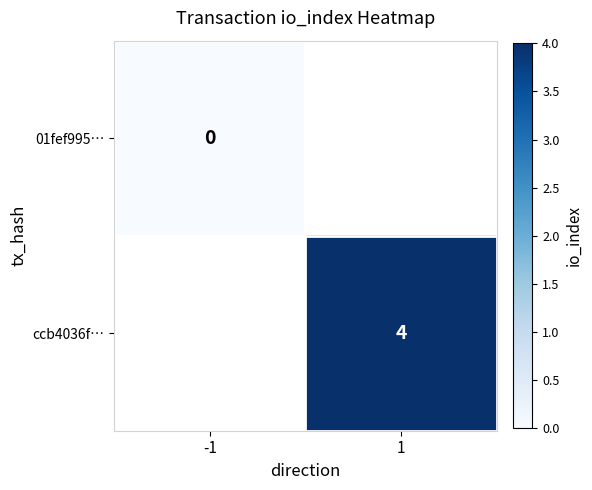

The ccb4036f… series shows 6 at 1. True or false?

False